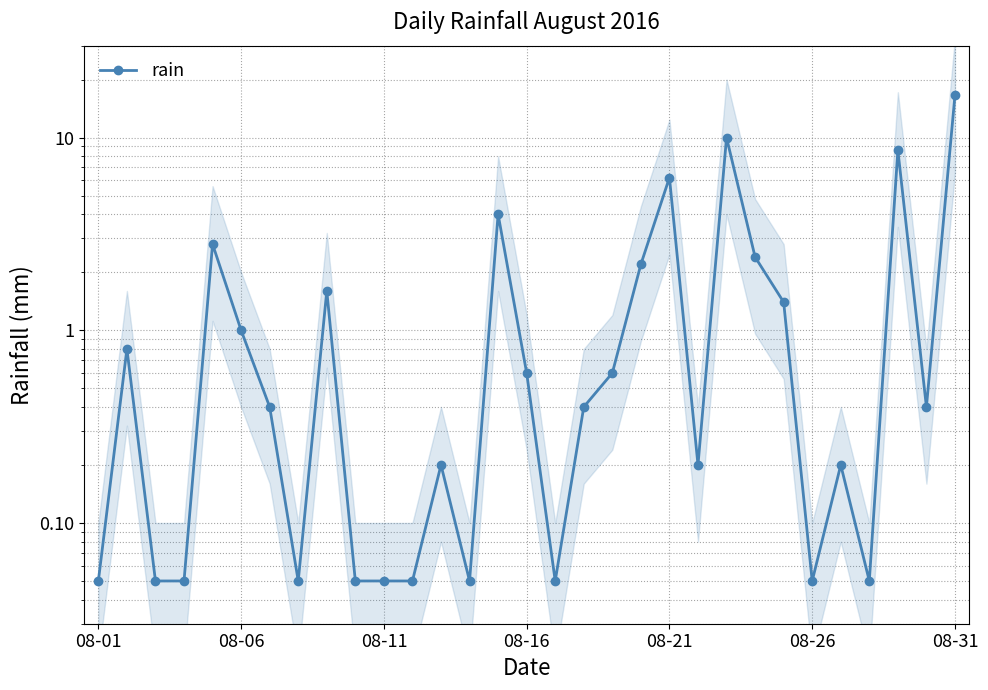

What is the maximum value shown in the chart?

16.6